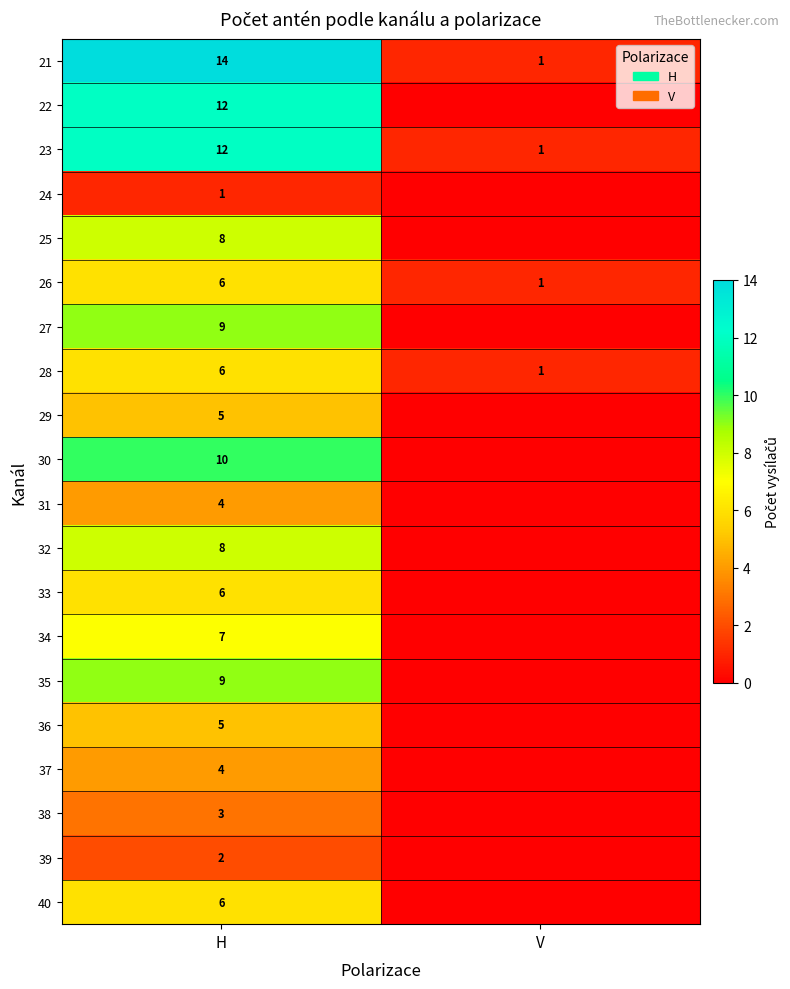

What is the difference between the 28 values at H and V?

5